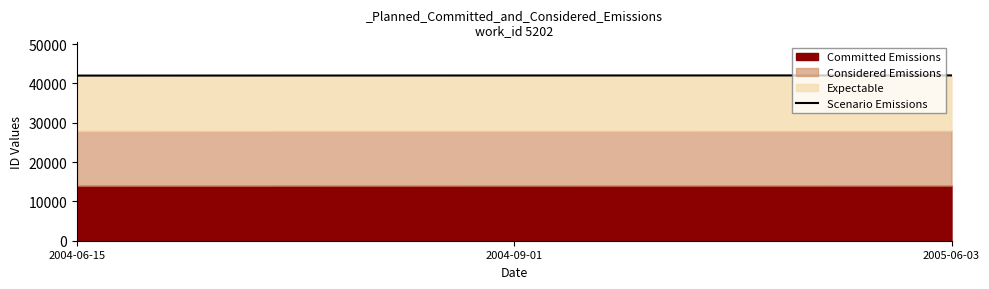

How many values exceed 42003?

1